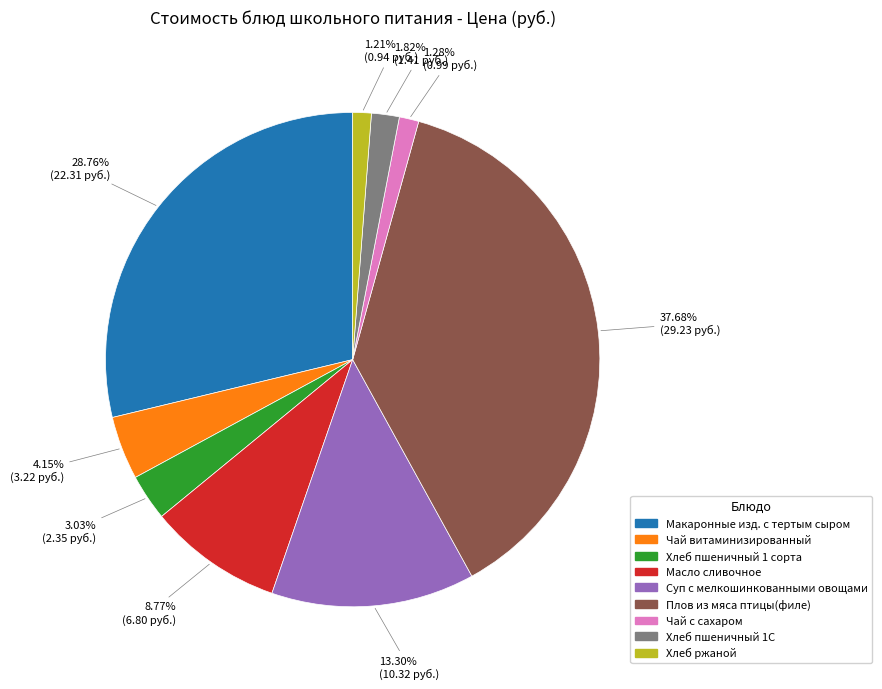

Is Суп с мелкошинкованными овощами the majority of the pie?

No